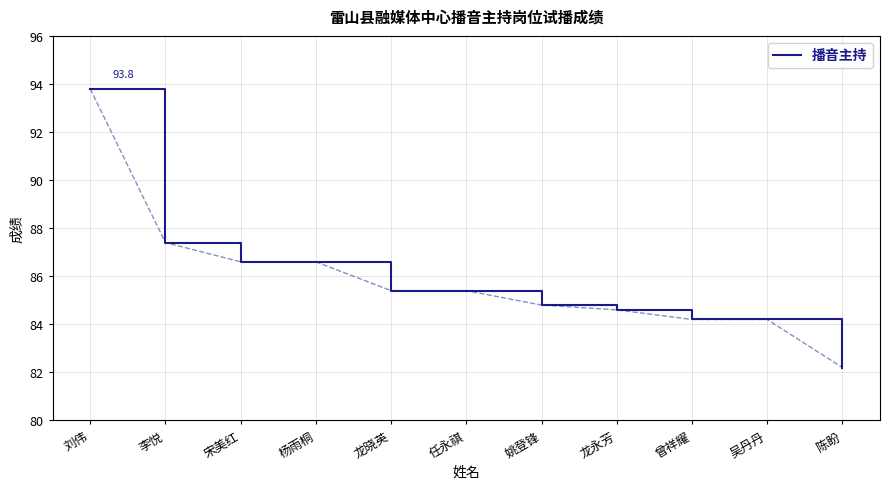

What position from the right is 姚登锋?

5